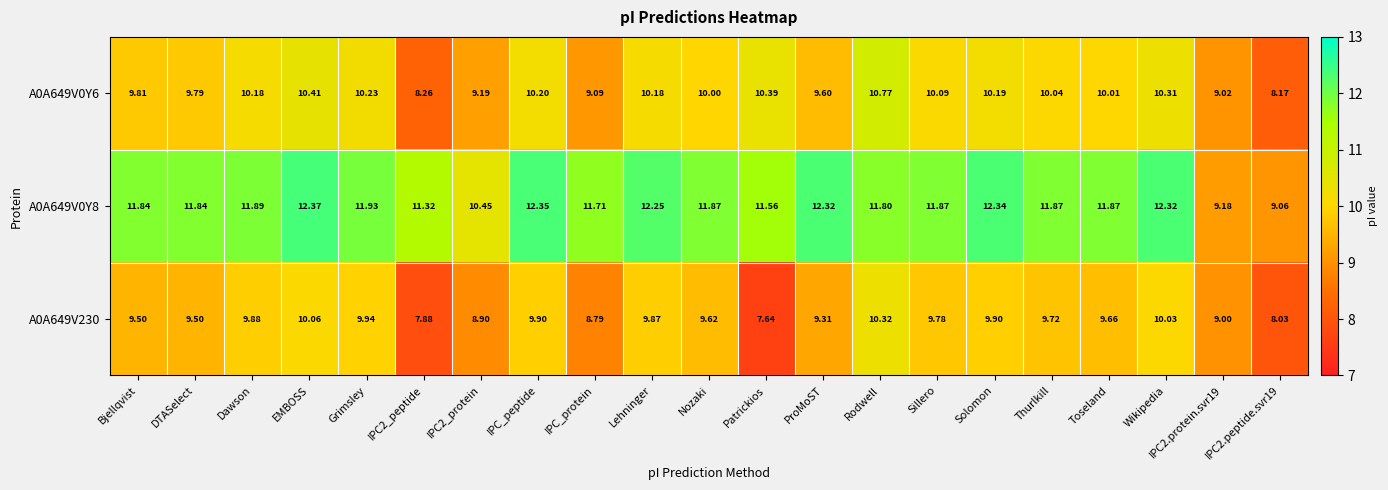

How many data points does each series have?

21